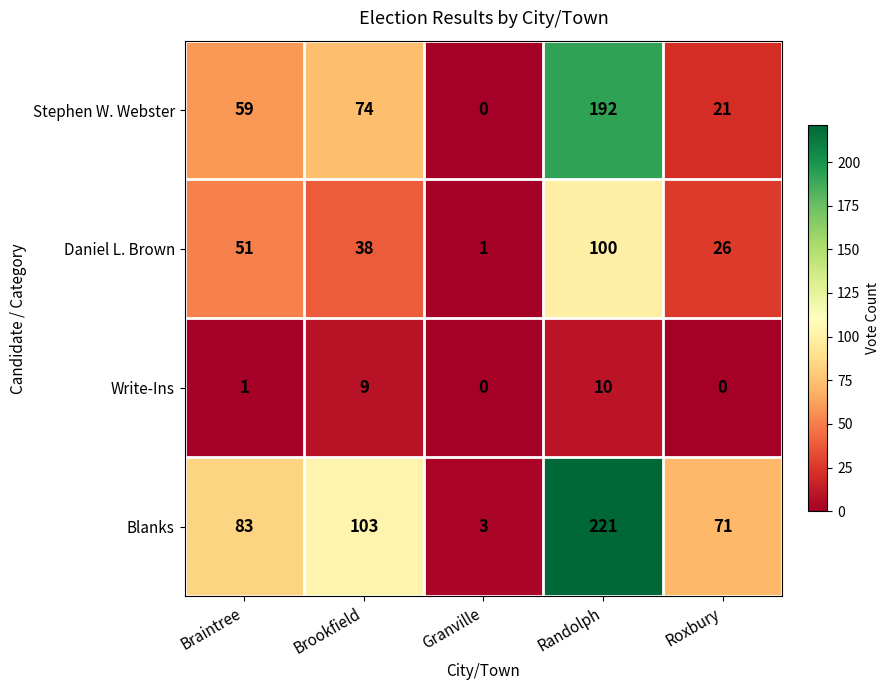

What is the total value across all series at Randolph?

523